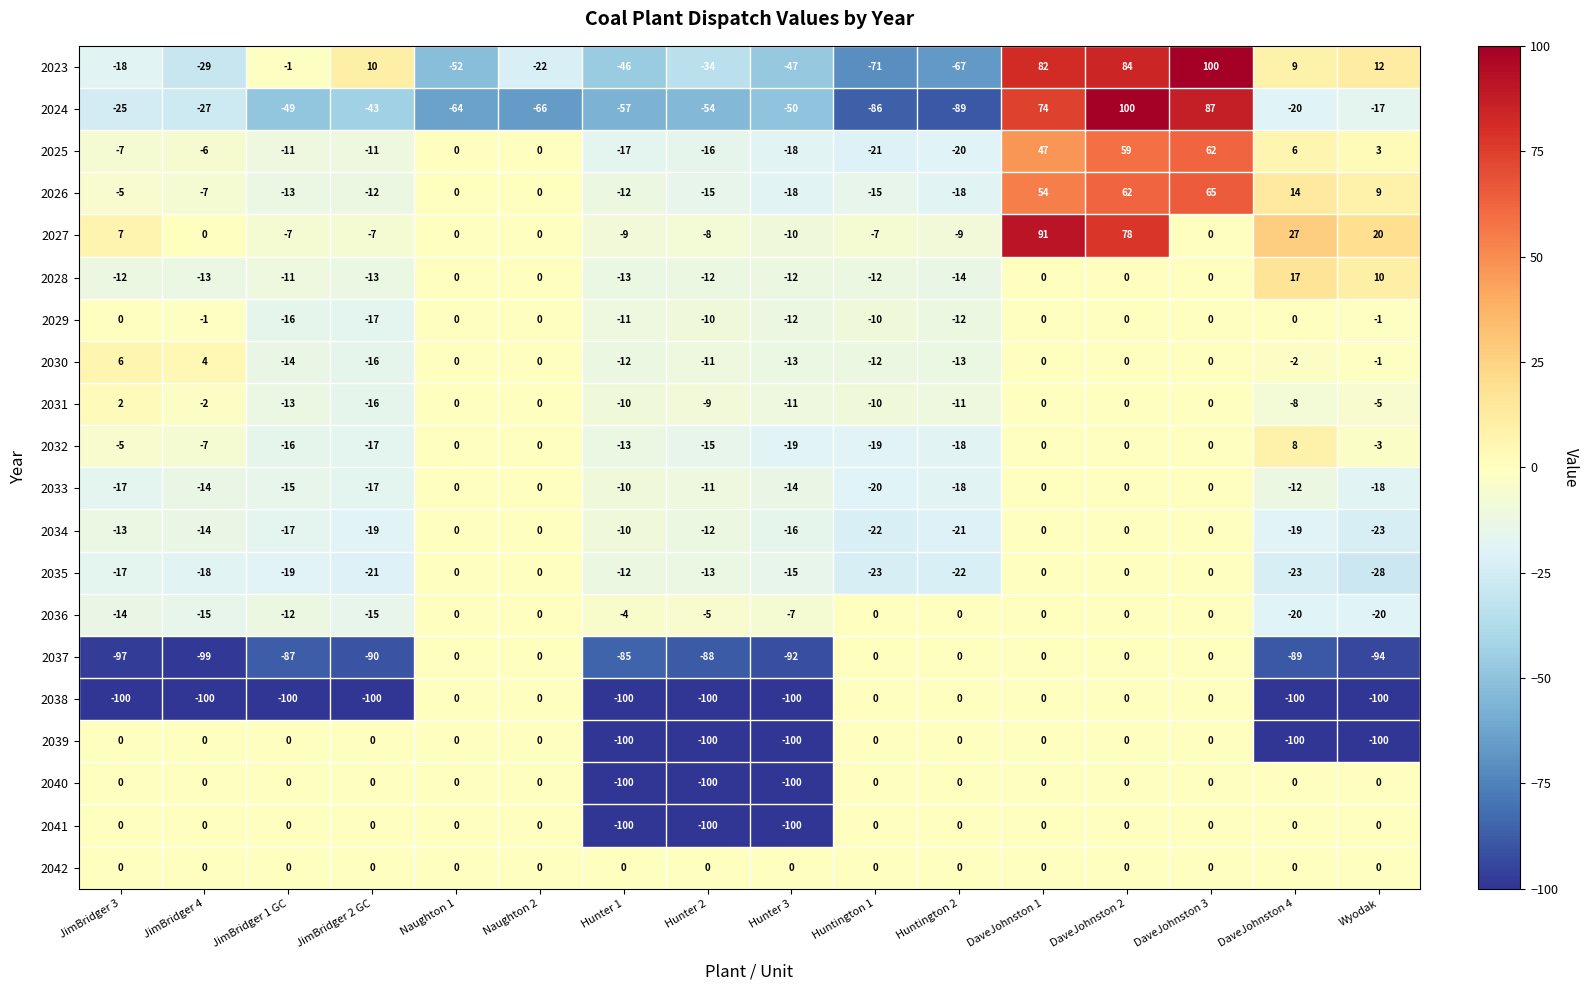

Is it true that 2023 equals -29 at JimBridger 3?

False